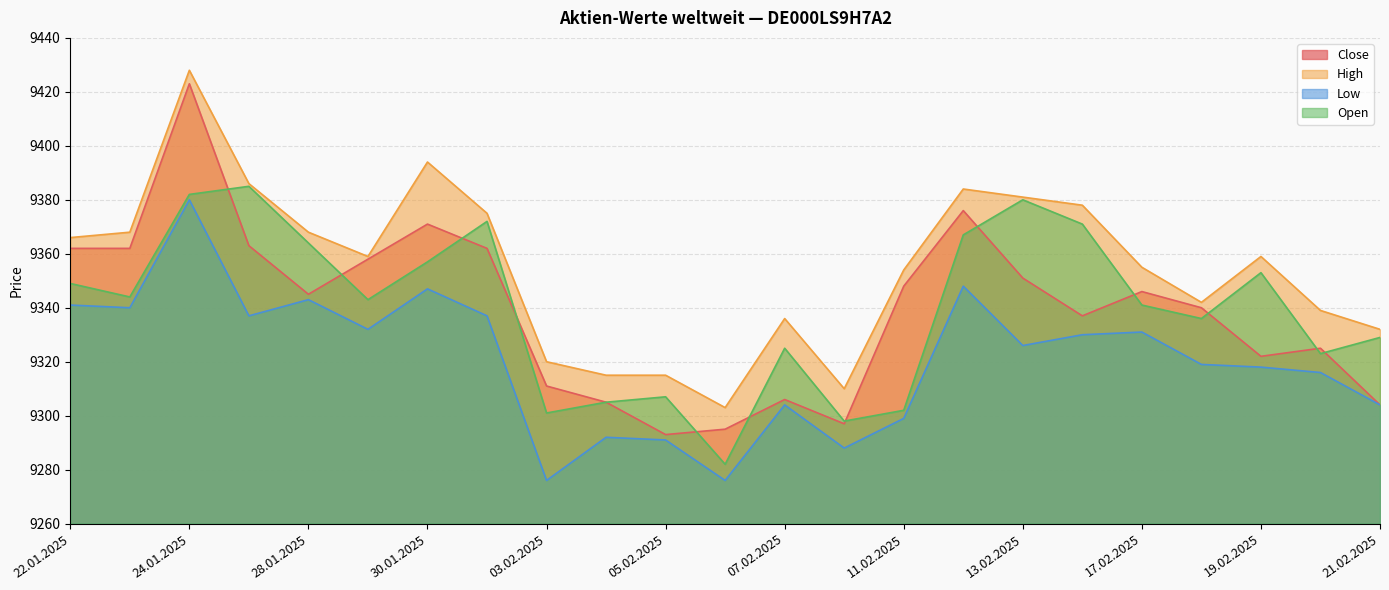

Reading left to right, list all the values displayed in this chart.

Close: 22.01.2025=9362	23.01.2025=9362	24.01.2025=9423	27.01.2025=9363	28.01.2025=9345	29.01.2025=9358	30.01.2025=9371	31.01.2025=9362	03.02.2025=9311	04.02.2025=9305	05.02.2025=9293	06.02.2025=9295	07.02.2025=9306	10.02.2025=9297	11.02.2025=9348	12.02.2025=9376	13.02.2025=9351	14.02.2025=9337	17.02.2025=9346	18.02.2025=9340	19.02.2025=9322	20.02.2025=9325	21.02.2025=9304
High: 22.01.2025=9366	23.01.2025=9368	24.01.2025=9428	27.01.2025=9386	28.01.2025=9368	29.01.2025=9359	30.01.2025=9394	31.01.2025=9375	03.02.2025=9320	04.02.2025=9315	05.02.2025=9315	06.02.2025=9303	07.02.2025=9336	10.02.2025=9310	11.02.2025=9354	12.02.2025=9384	13.02.2025=9381	14.02.2025=9378	17.02.2025=9355	18.02.2025=9342	19.02.2025=9359	20.02.2025=9339	21.02.2025=9332
Low: 22.01.2025=9341	23.01.2025=9340	24.01.2025=9380	27.01.2025=9337	28.01.2025=9343	29.01.2025=9332	30.01.2025=9347	31.01.2025=9337	03.02.2025=9276	04.02.2025=9292	05.02.2025=9291	06.02.2025=9276	07.02.2025=9304	10.02.2025=9288	11.02.2025=9299	12.02.2025=9348	13.02.2025=9326	14.02.2025=9330	17.02.2025=9331	18.02.2025=9319	19.02.2025=9318	20.02.2025=9316	21.02.2025=9304
Open: 22.01.2025=9349	23.01.2025=9344	24.01.2025=9382	27.01.2025=9385	28.01.2025=9364	29.01.2025=9343	30.01.2025=9357	31.01.2025=9372	03.02.2025=9301	04.02.2025=9305	05.02.2025=9307	06.02.2025=9282	07.02.2025=9325	10.02.2025=9298	11.02.2025=9302	12.02.2025=9367	13.02.2025=9380	14.02.2025=9371	17.02.2025=9341	18.02.2025=9336	19.02.2025=9353	20.02.2025=9323	21.02.2025=9329